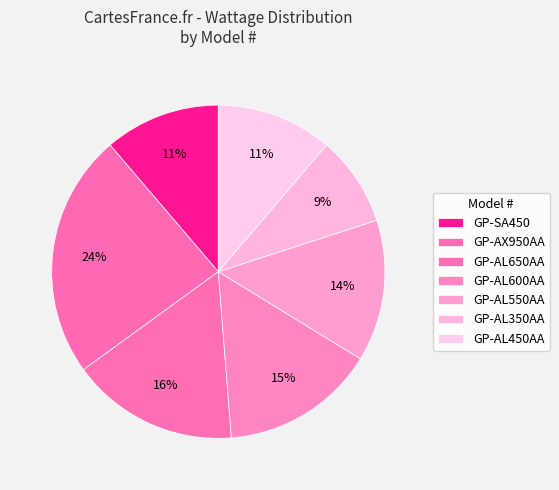

Does any single category account for the majority?

No